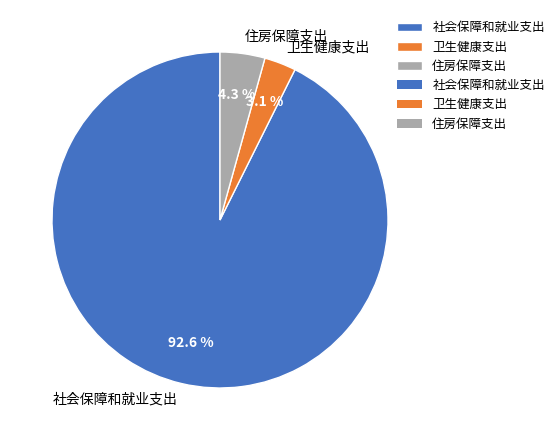

How many segments does this pie chart have?

3